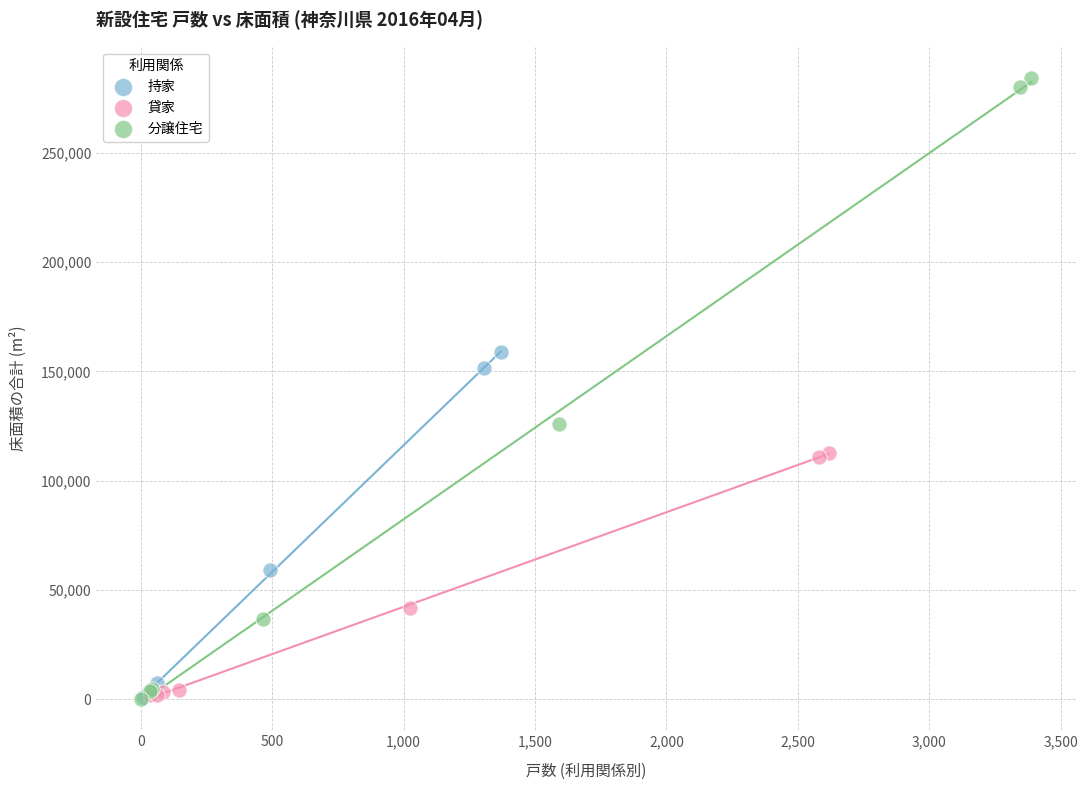

Which series has the largest Y range (max minus min)?

分譲住宅